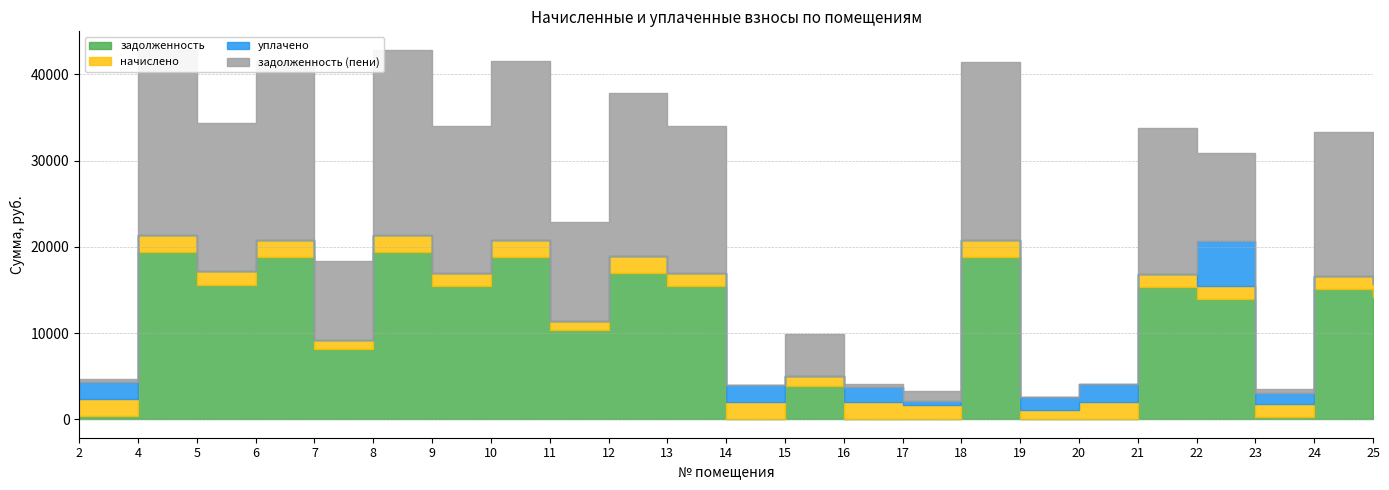

The value of начислено at 12 is 2031.0. True or false?

True